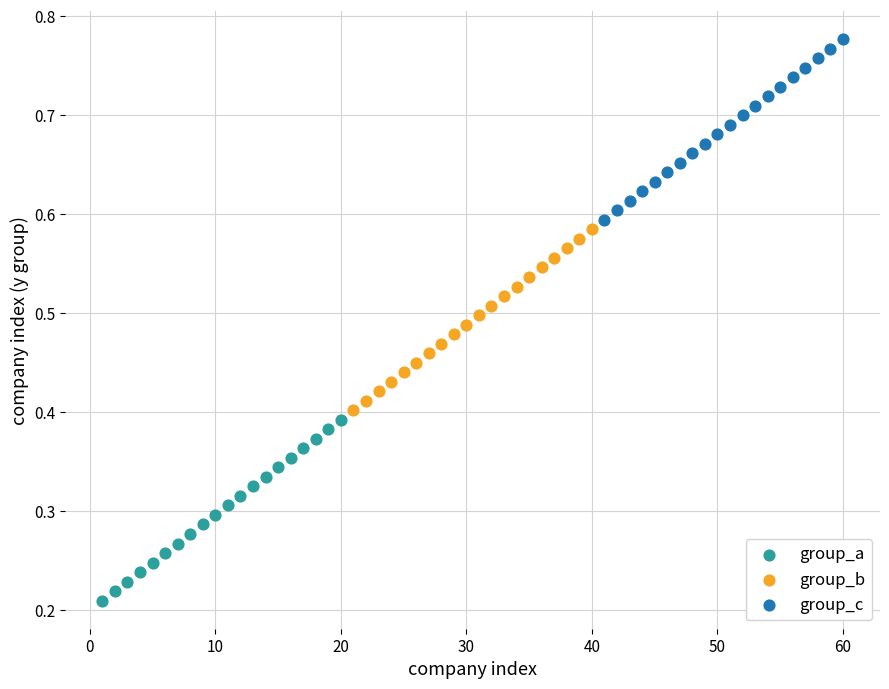

Which series contains the lowest Y value?

group_a